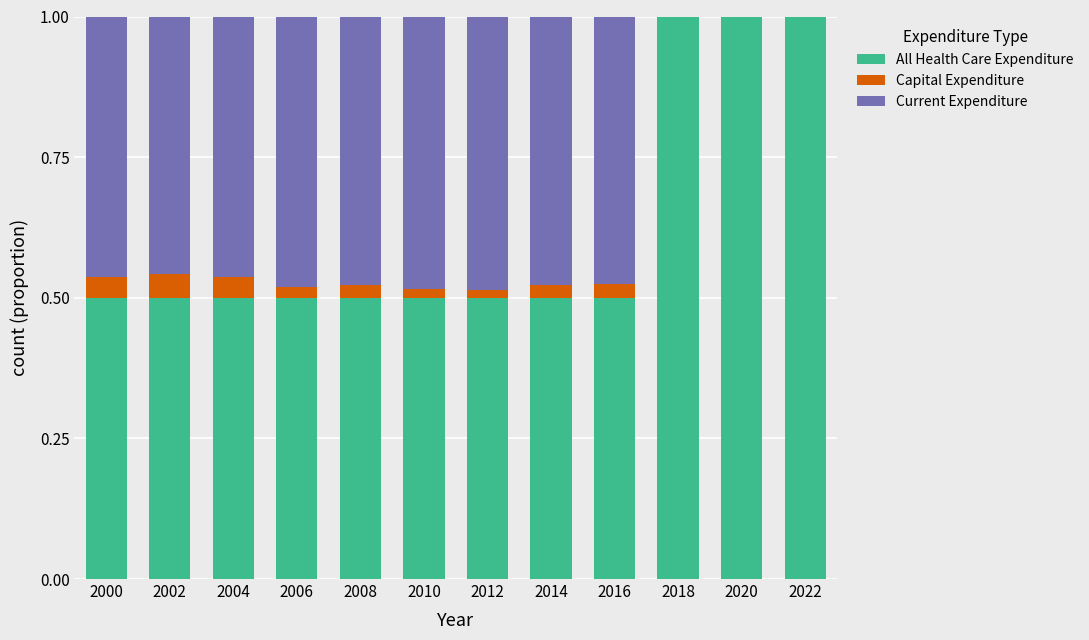

The All Health Care Expenditure series shows 0.2 at 2014. True or false?

False